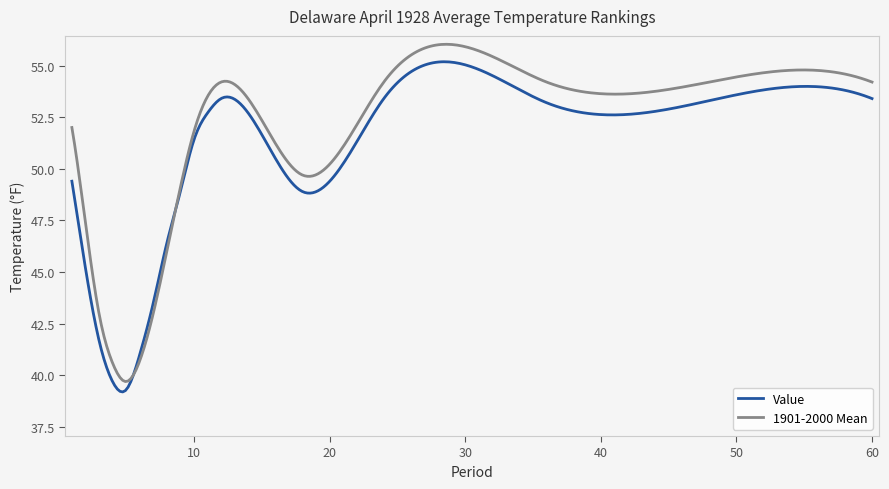

List the series in order of their overall mean, highest first.

1901-2000 Mean, Value